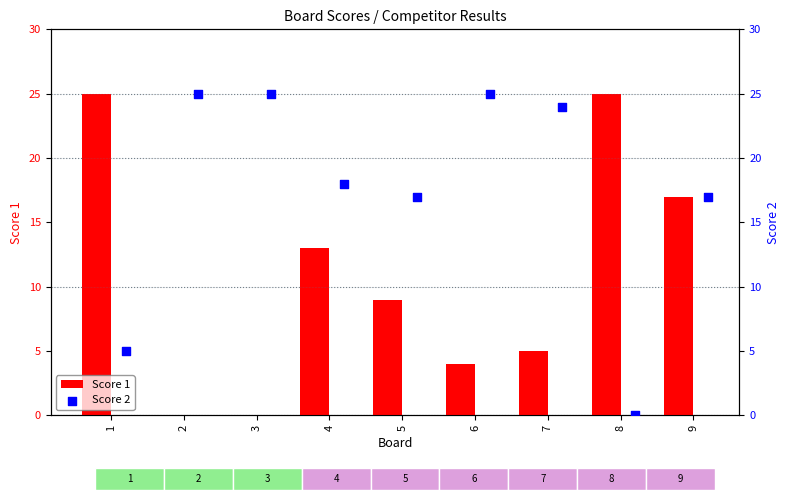

The Score 1 series shows 5 at 7. True or false?

True